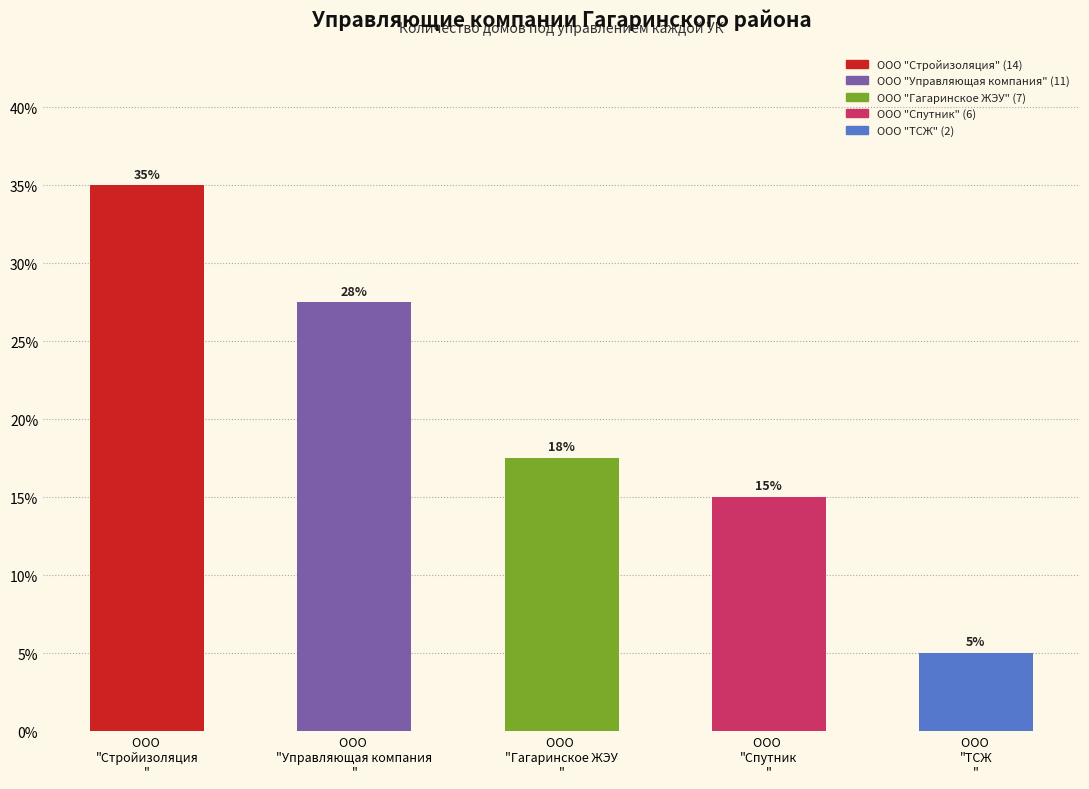

Rank the categories by value from lowest to highest.

ООО 
"ТСЖ
", ООО 
"Спутник
", ООО 
"Гагаринское ЖЭУ
", ООО 
"Управляющая компания
", ООО 
"Стройизоляция
"